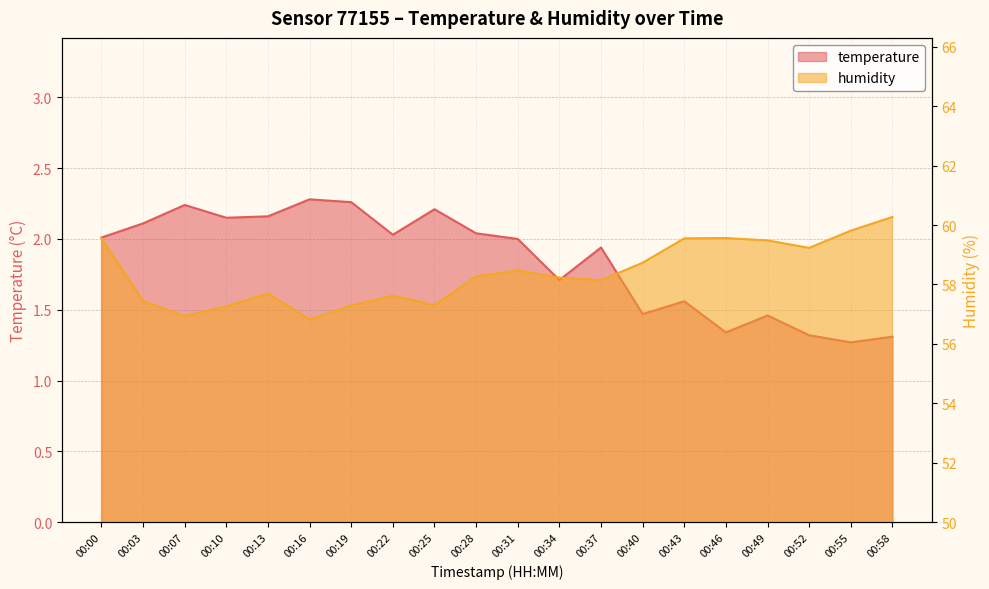

How many interior local peaks does the temperature series have?

6